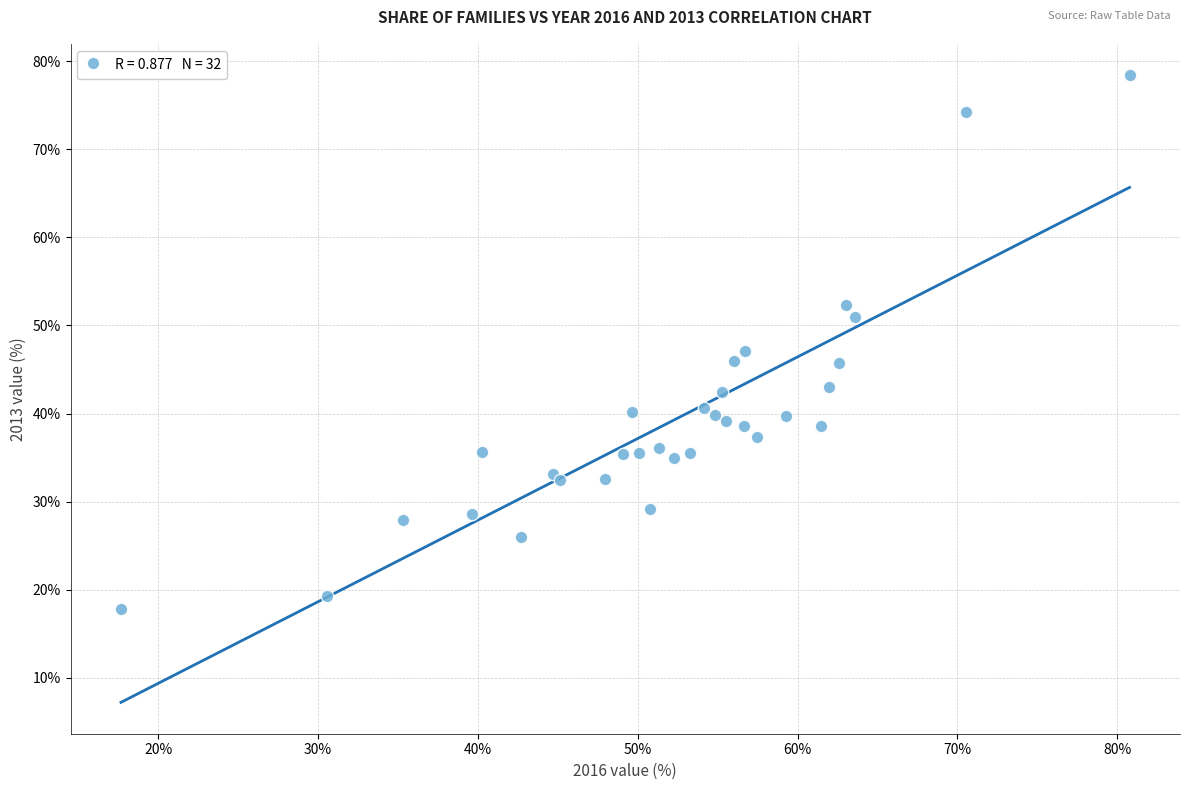

What Y value in the scatter plot is closest to 48?

47.1